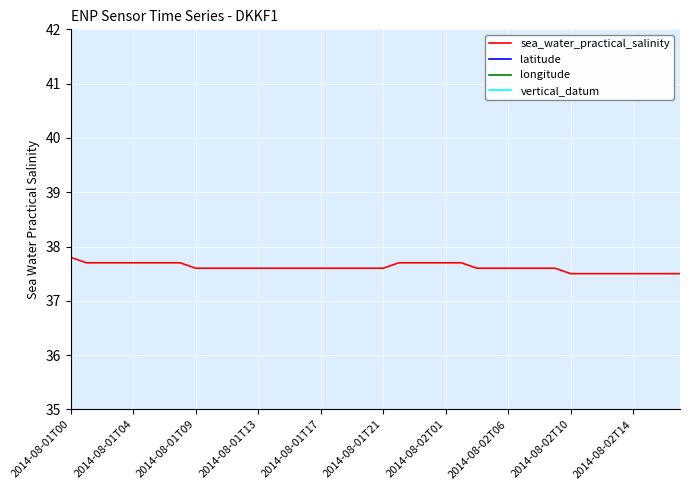

What is the difference between the maximum and second lowest values in the sea_water_practical_salinity series?

0.3